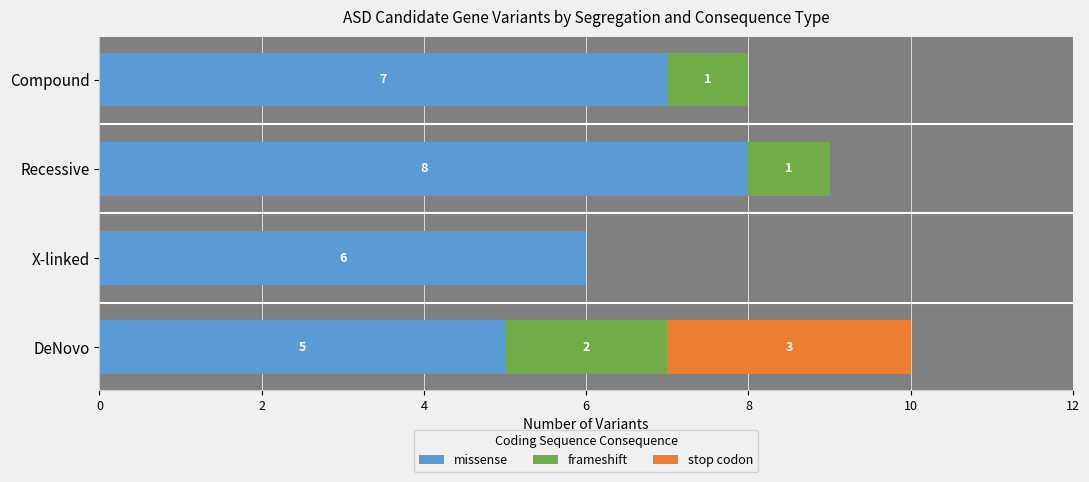

At Recessive, list the series in order from smallest to largest.

stop codon, frameshift, missense